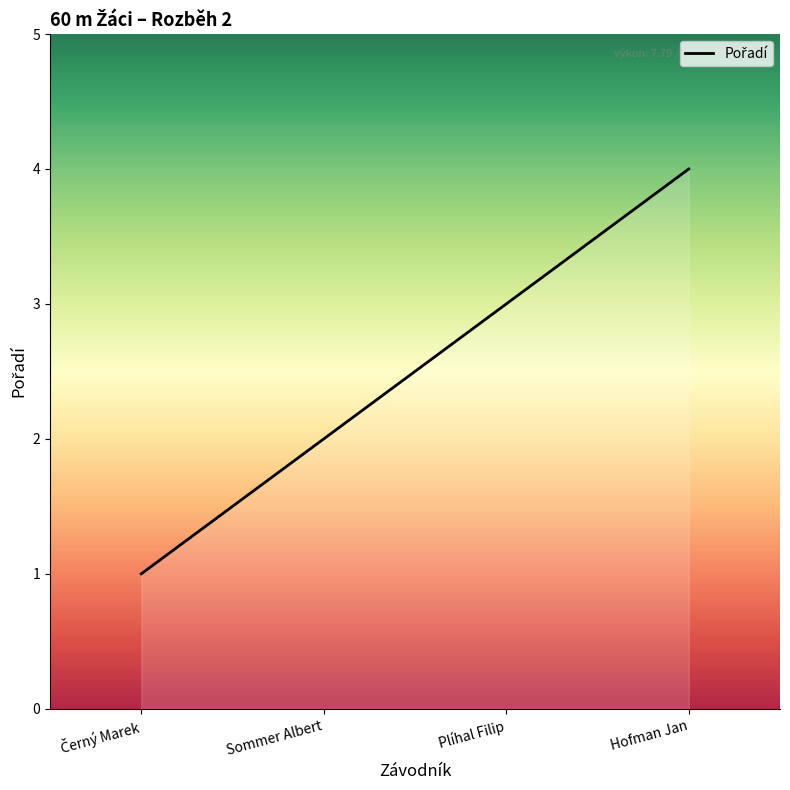

Rank the categories by value from highest to lowest.

Hofman Jan, Plíhal Filip, Sommer Albert, Černý Marek